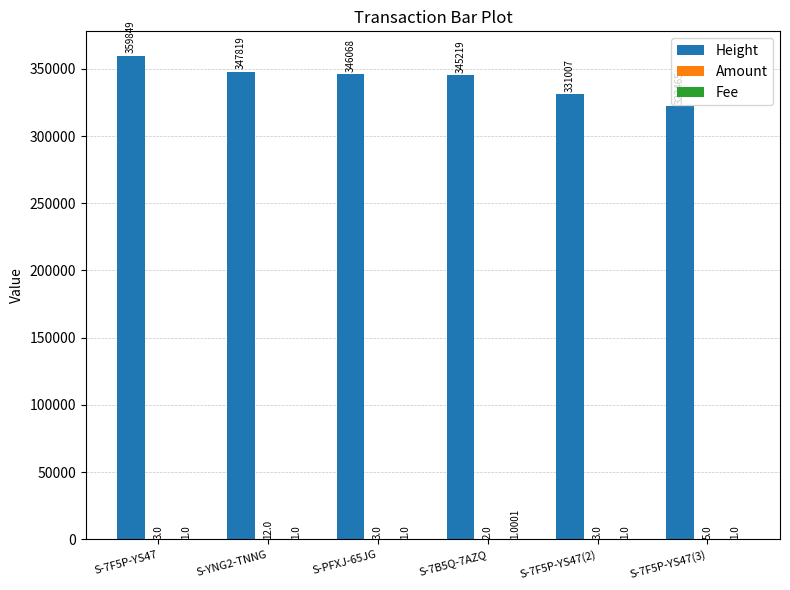

What is the total value across all series at S-7F5P-YS47(2)?

331011.0